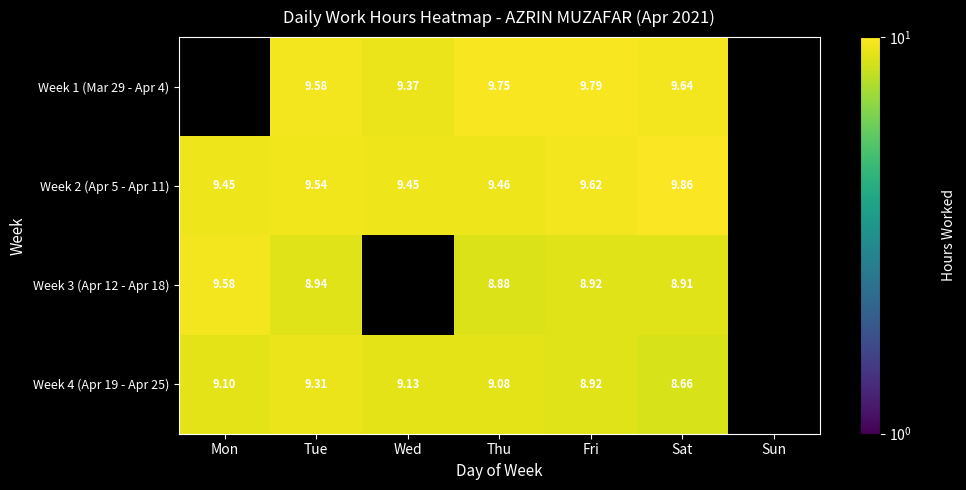

What is the total value across all series at Tue?

37.4